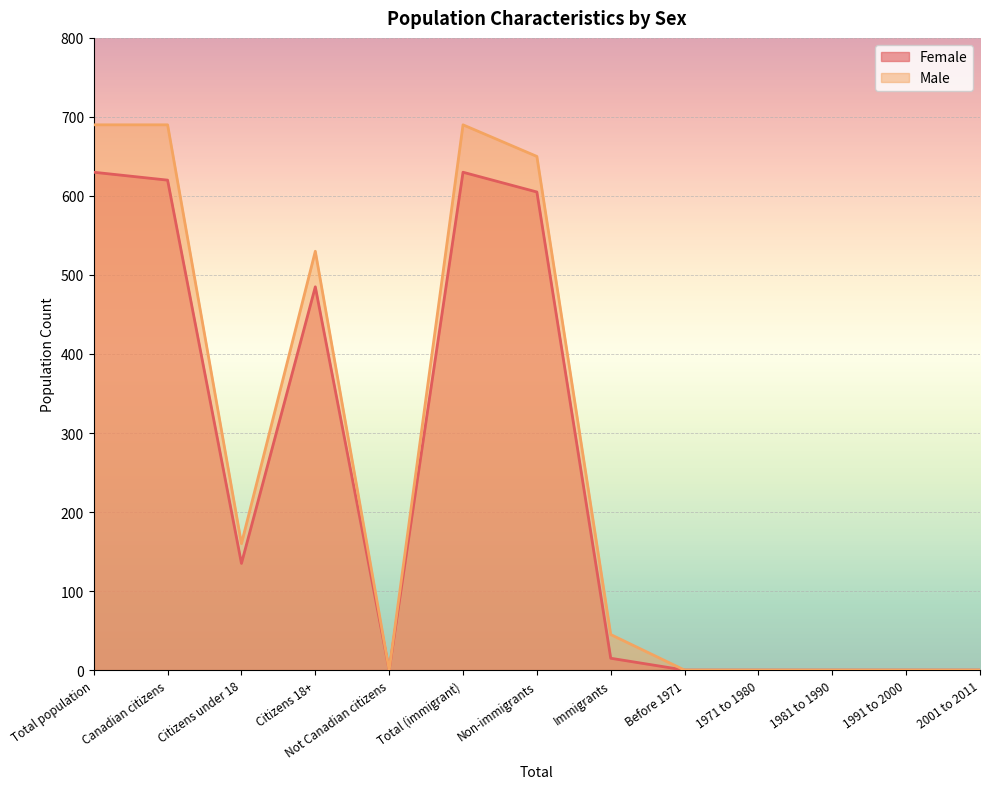

List the labels in order of Male value, largest first.

Total population, Canadian citizens, Total (immigrant), Non-immigrants, Citizens 18+, Citizens under 18, Immigrants, Not Canadian citizens, Before 1971, 1971 to 1980, 1981 to 1990, 1991 to 2000, 2001 to 2011